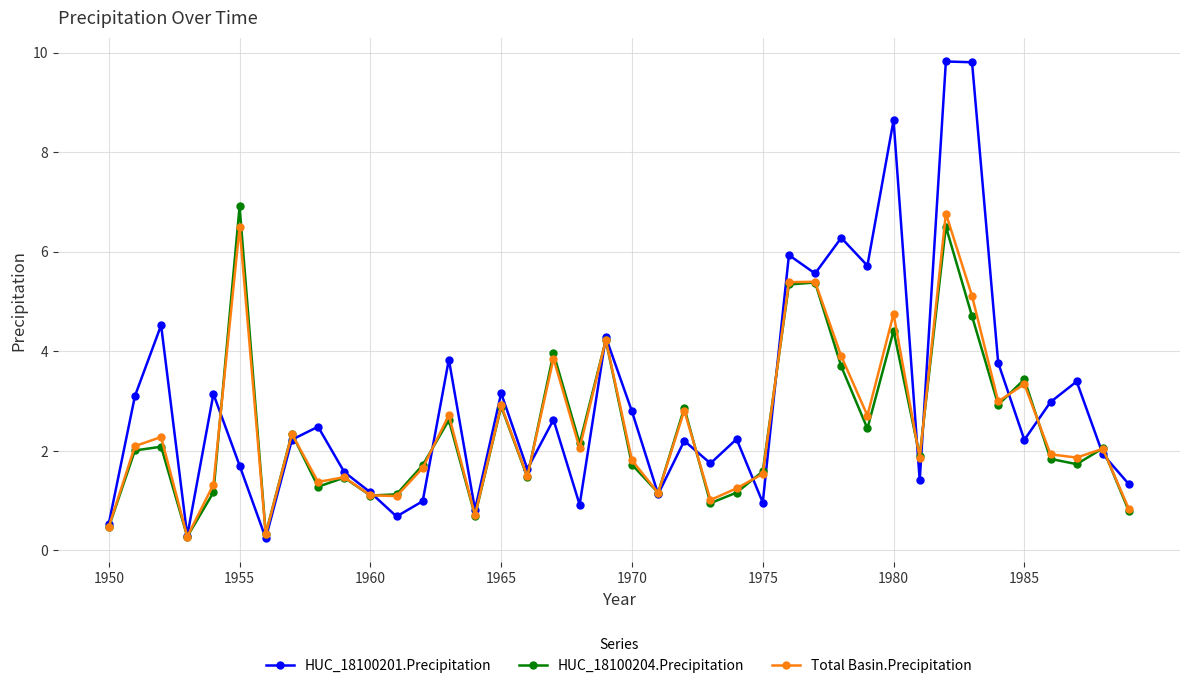

What is the difference between the maximum and minimum values in the HUC_18100204.Precipitation series?

6.6